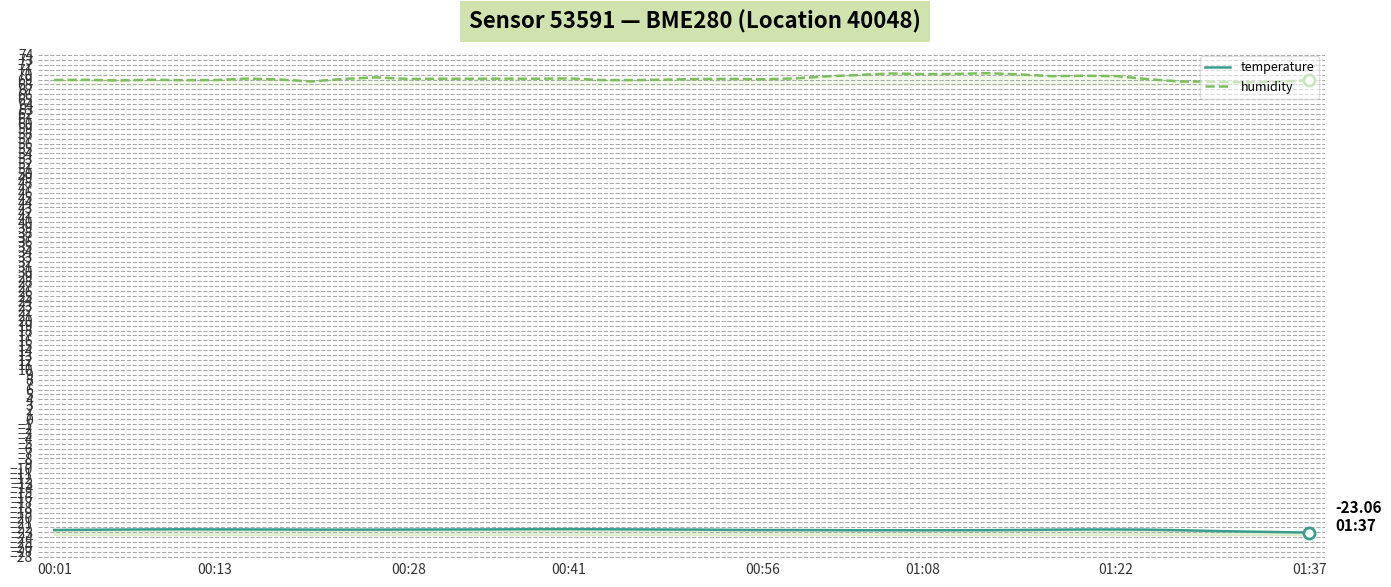

What is the lowest value of the temperature series?

-23.1